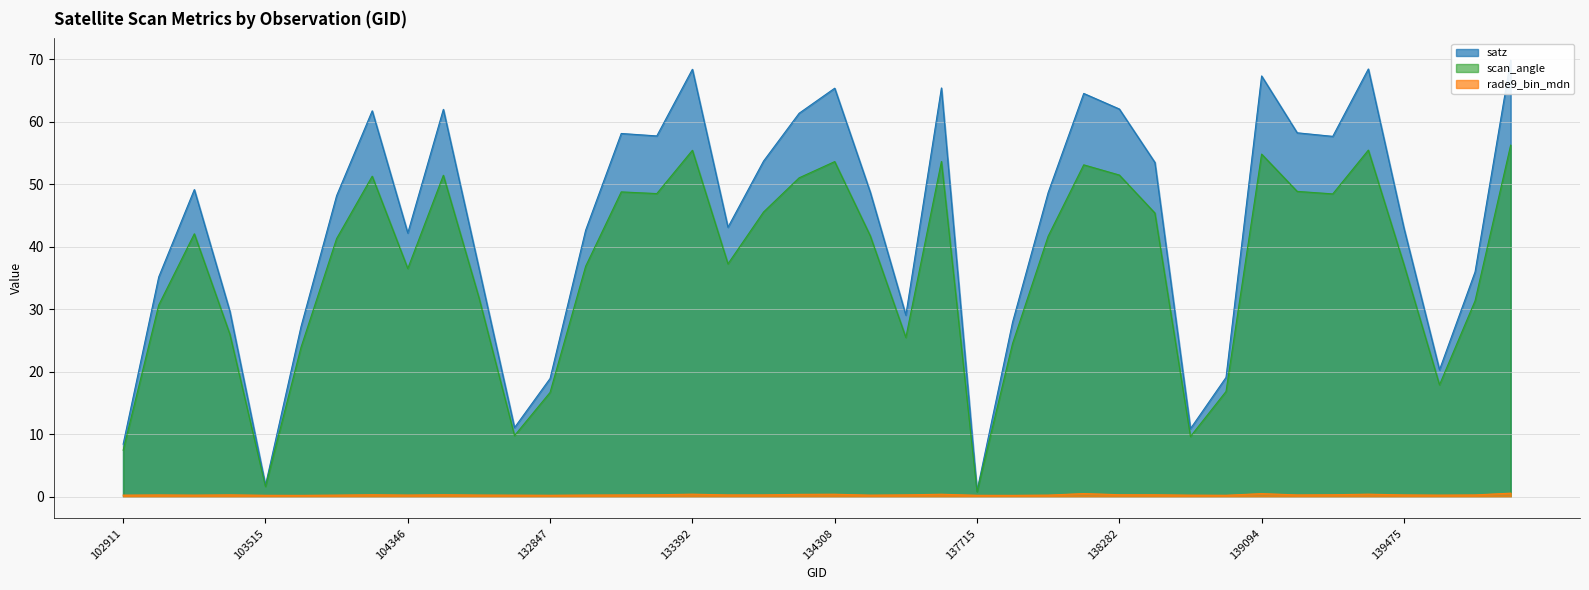

List the series in order of their overall mean, lowest first.

rade9_bin_mdn, scan_angle, satz